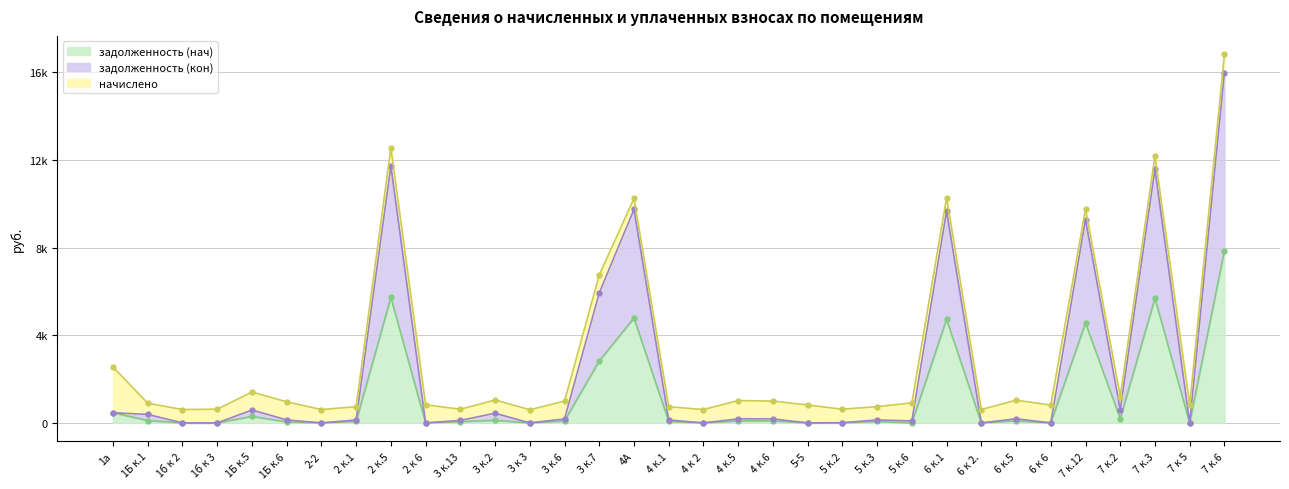

Rank the categories by задолженность (нач) value from lowest to highest.

1б к 2, 1б к 3, 2-2, 2 к 6, 3 к 3, 4 к 2, 5-5, 5 к.2, 5 к.6, 6 к 2., 6 к 6, 7 к 5, 1Б к.6, 3 к.13, 2 к.1, 4 к.1, 5 к.3, 3 к.6, 4 к.6, 4 к.5, 6 к.5, 1Б к.1, 3 к.2, 7 к.2, 1Б к.5, 1а, 3 к.7, 7 к.12, 6 к.1, 4А, 7 к.3, 2 к.5, 7 к.6